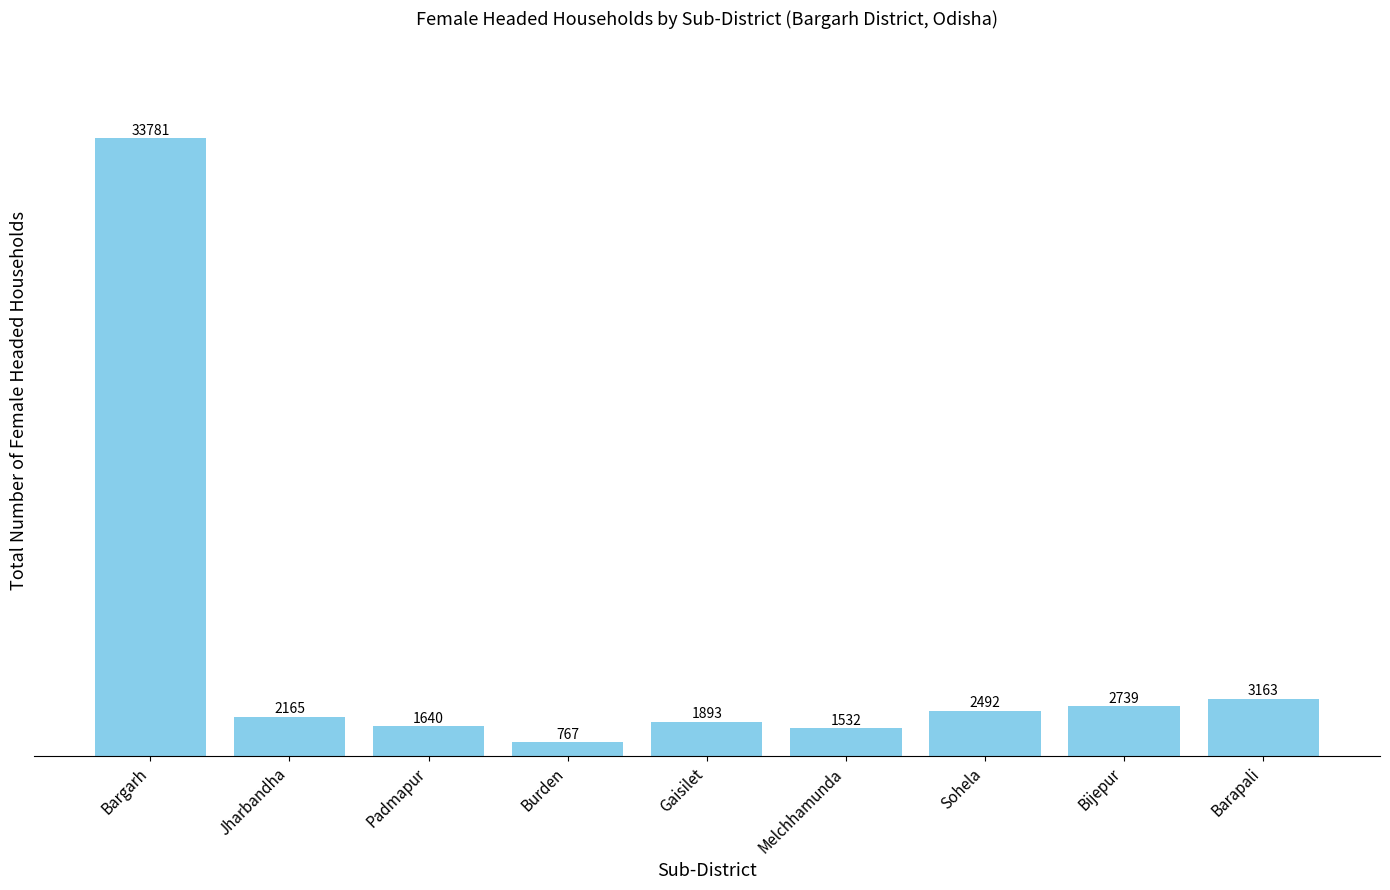

Does the chart contain any negative values?

No